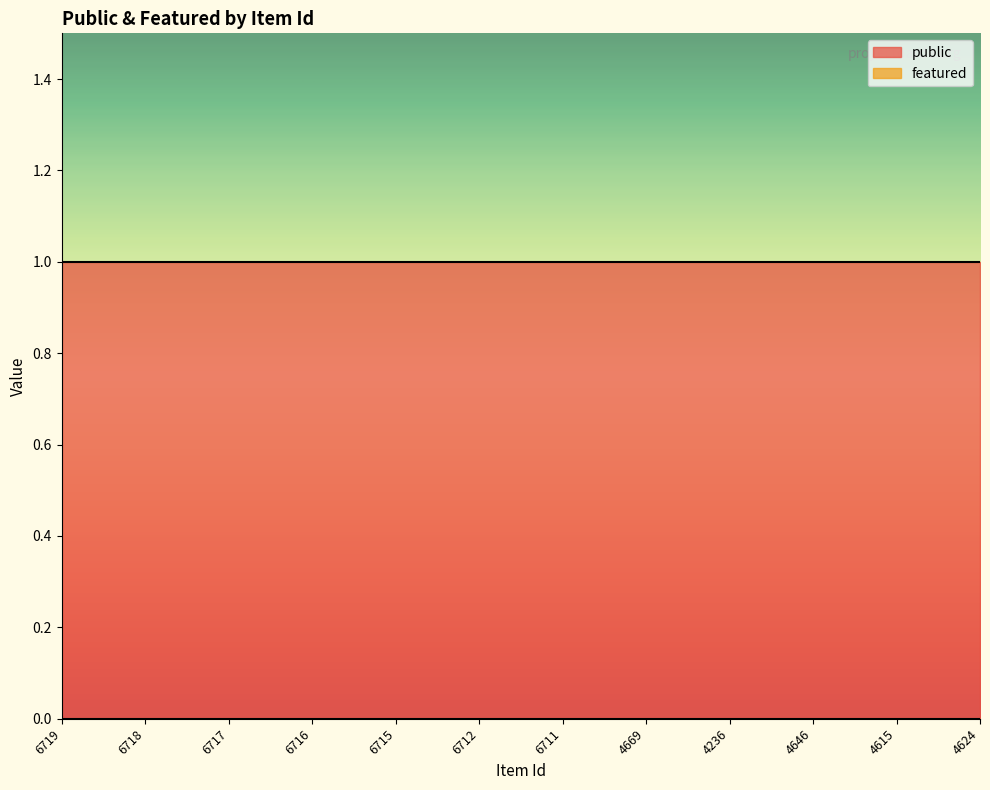

List the series in order of their overall mean, lowest first.

featured, public